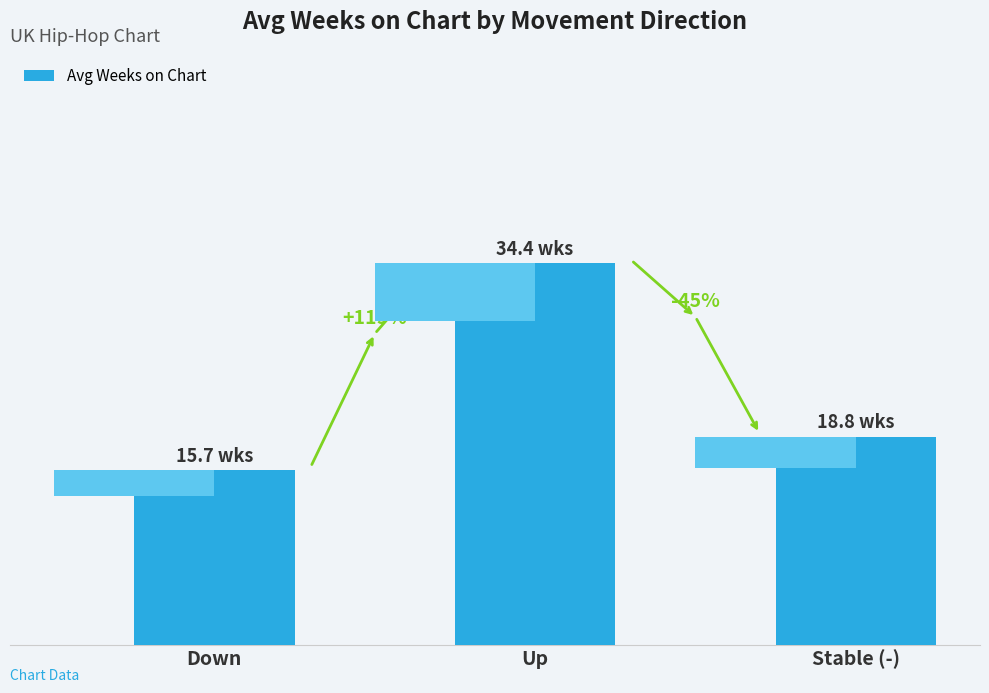

Where does the data first go above 18?

Up